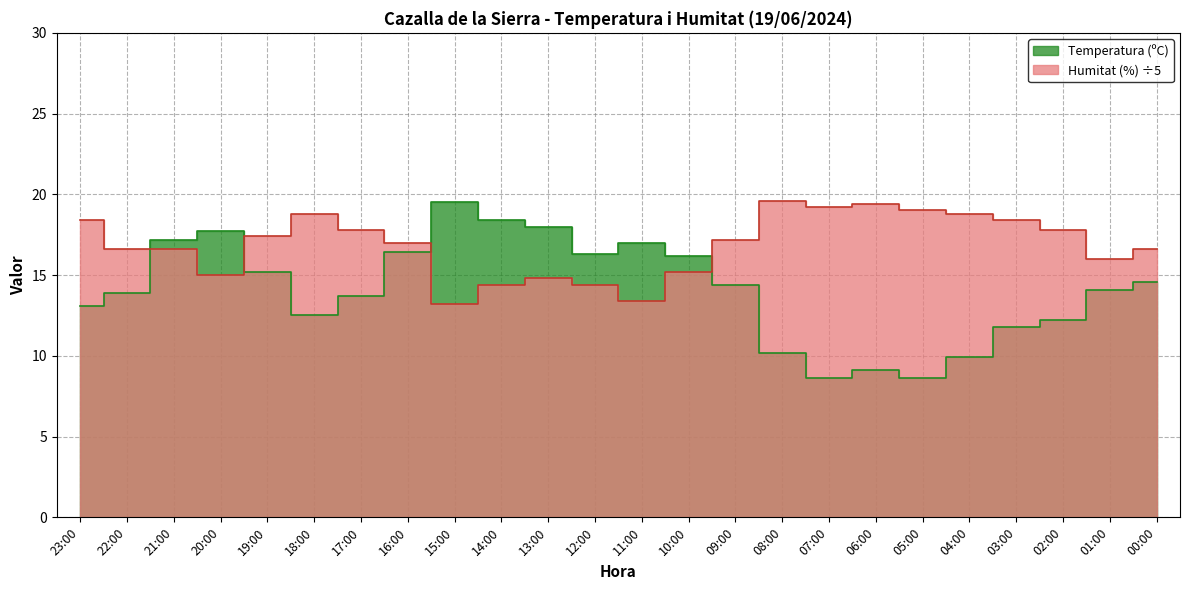

What is the difference between the Humitat (%) values at 01:00 and 13:00?

1.2